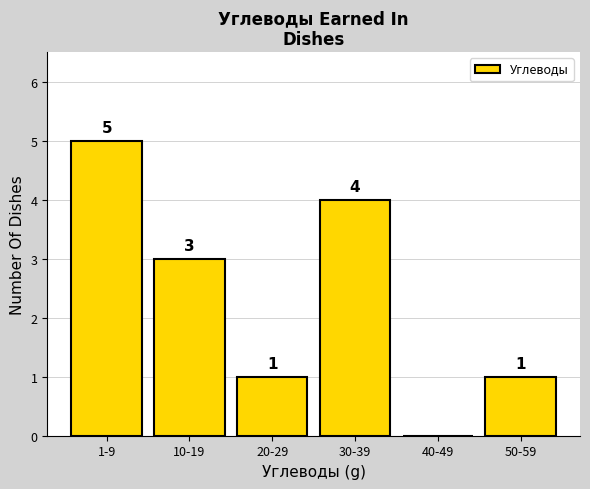

Reading left to right, extract all data points from this chart.

1-9=5	10-19=3	20-29=1	30-39=4	40-49=0	50-59=1